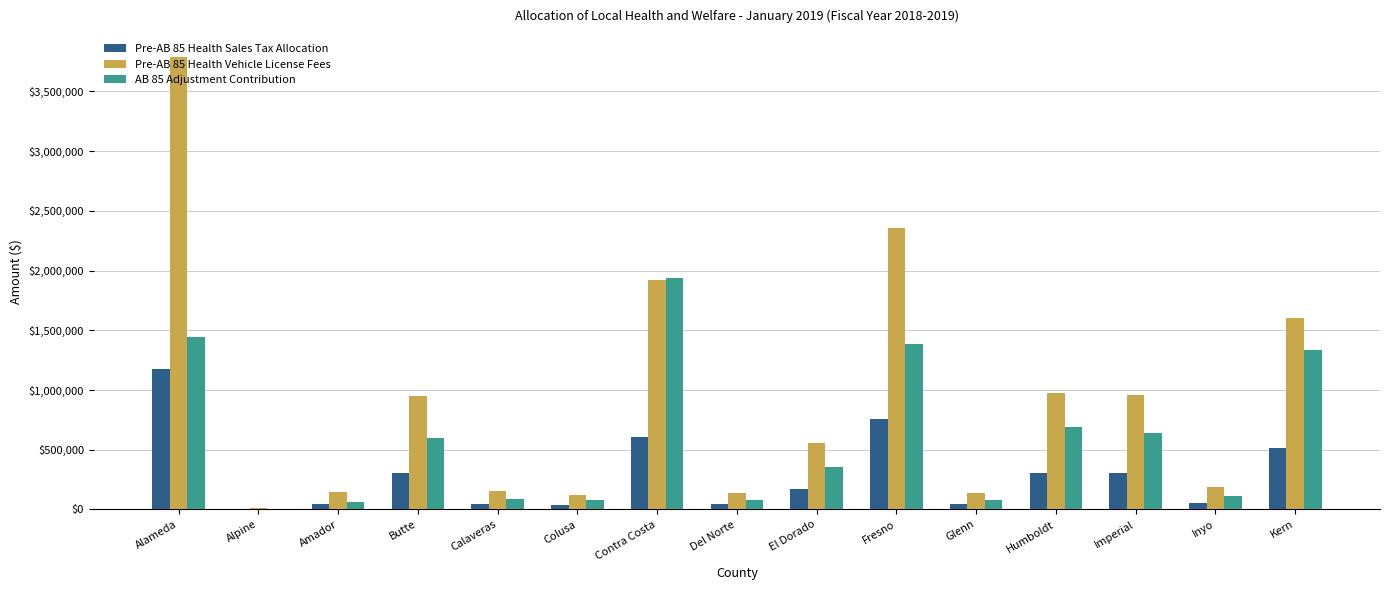

True or false: Pre-AB 85 Health Sales Tax Allocation has a value of 249441.9 at Kern.

False